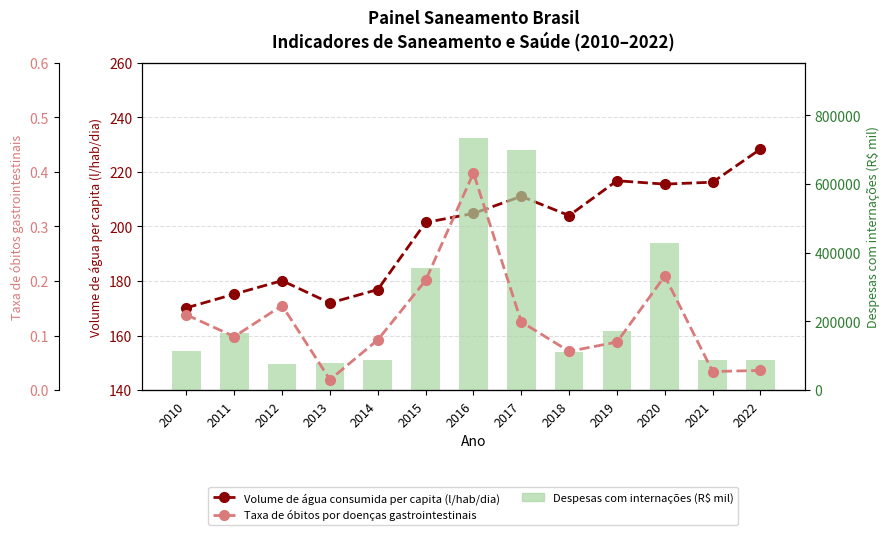

At 2021, list the series in order from largest to smallest.

Despesas com internações (R$ mil), Volume de água consumida per capita (l/hab/dia), Taxa de óbitos por doenças gastrointestinais